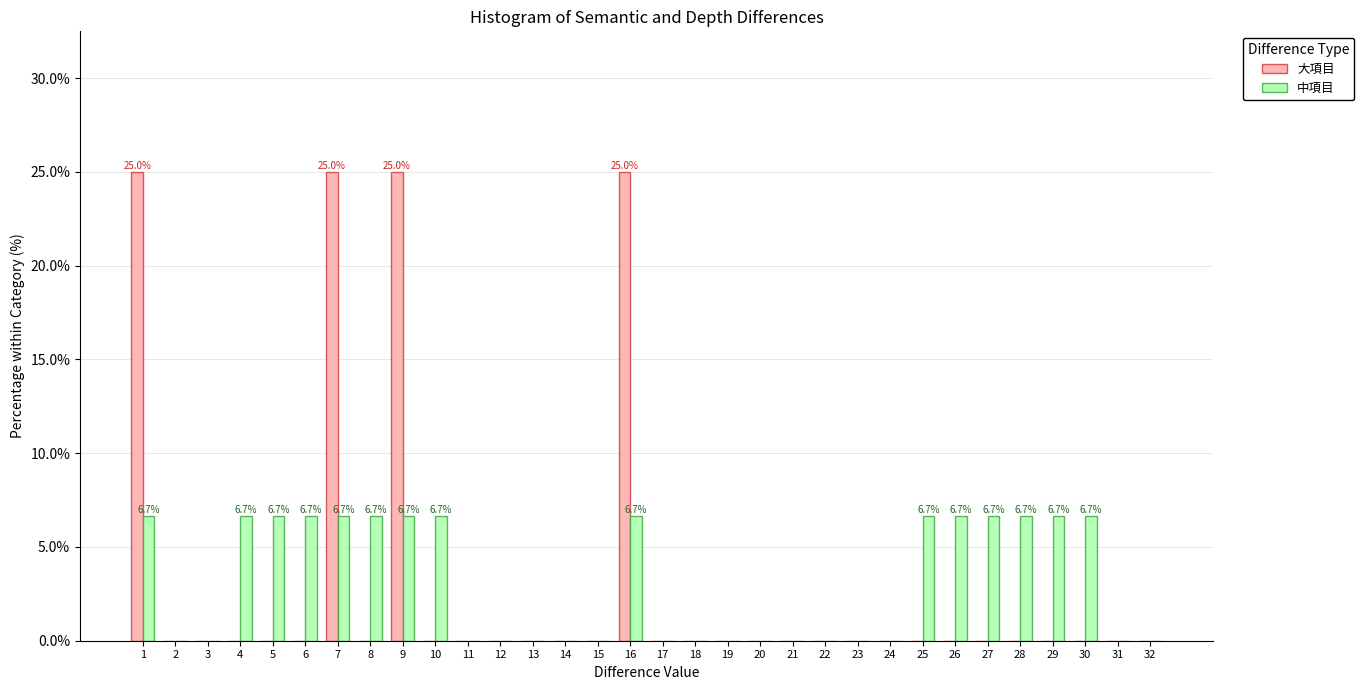

The 大項目 series shows 16.4 at 14. True or false?

False